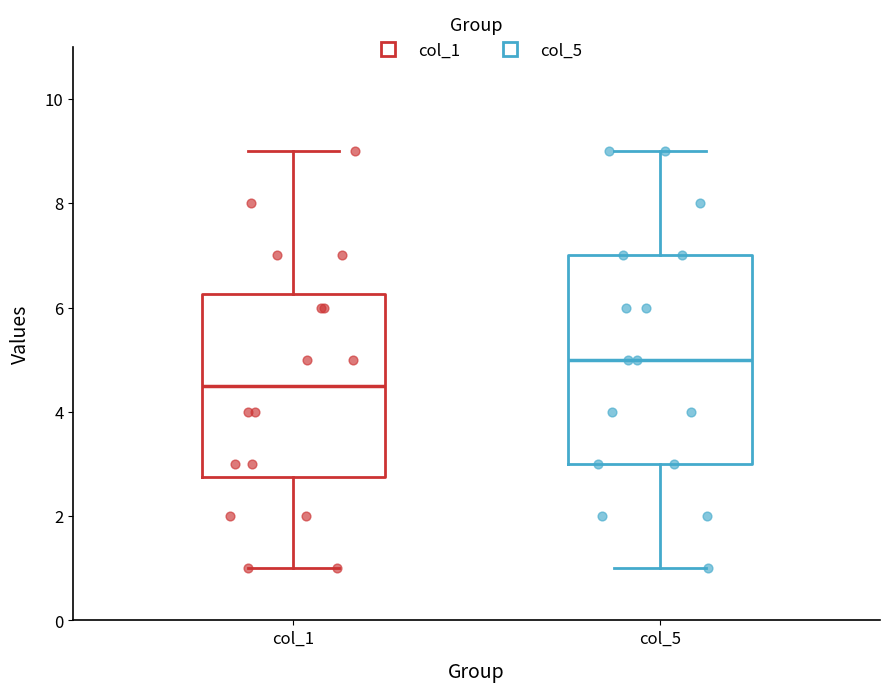

Which box has the highest median line?

col_5